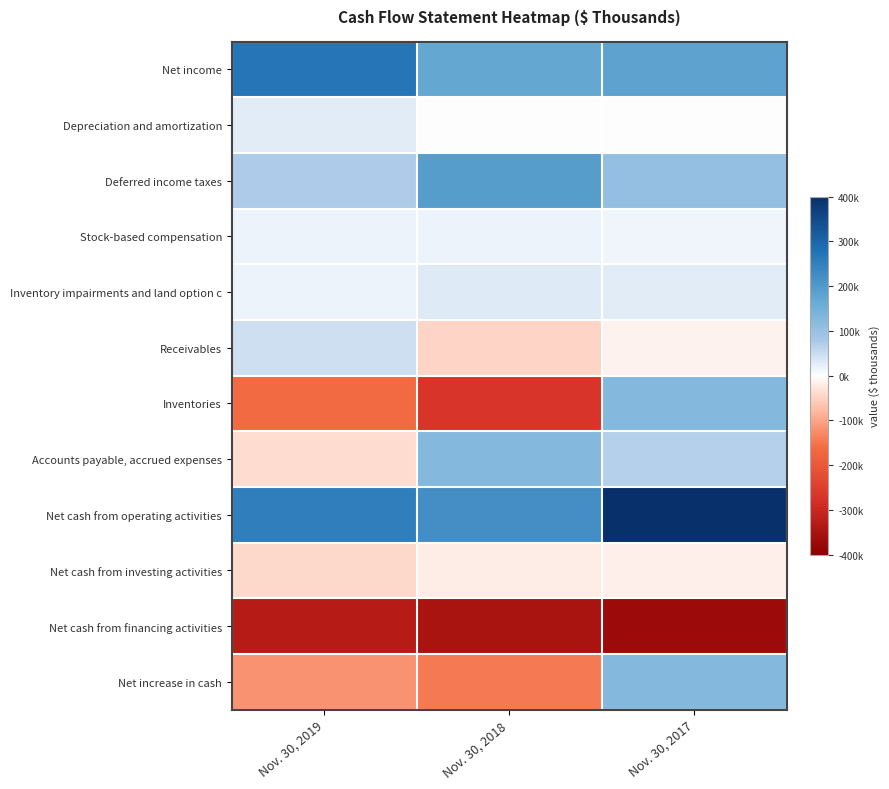

Which series changed the most between Nov. 30, 2019 and Nov. 30, 2018?

Accounts payable, accrued expenses